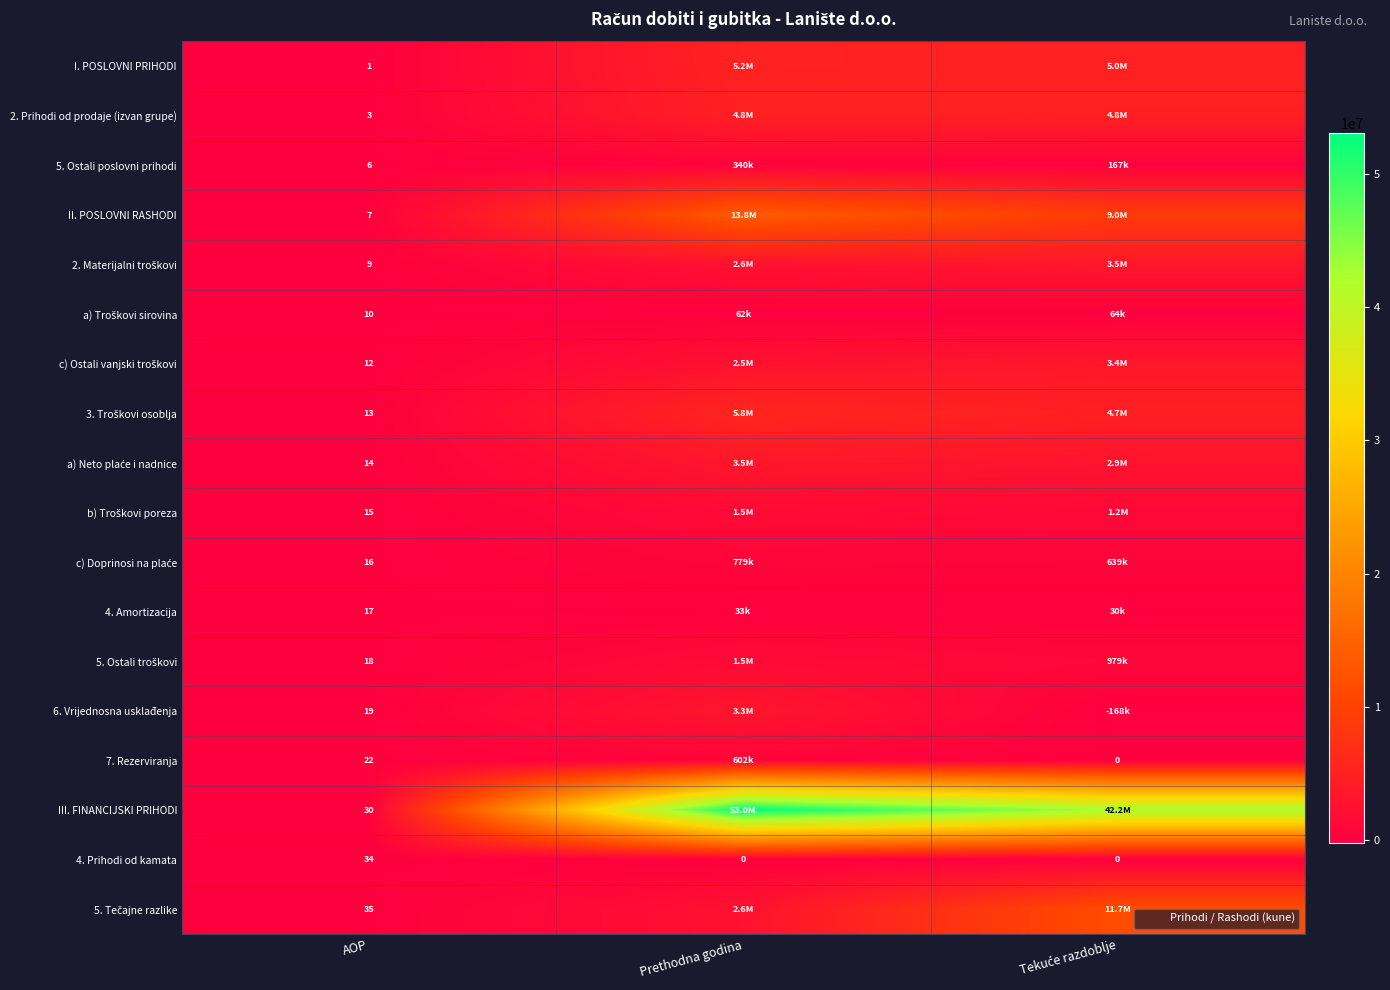

How many values in the 5. Ostali poslovni prihodi series exceed 166658?

1